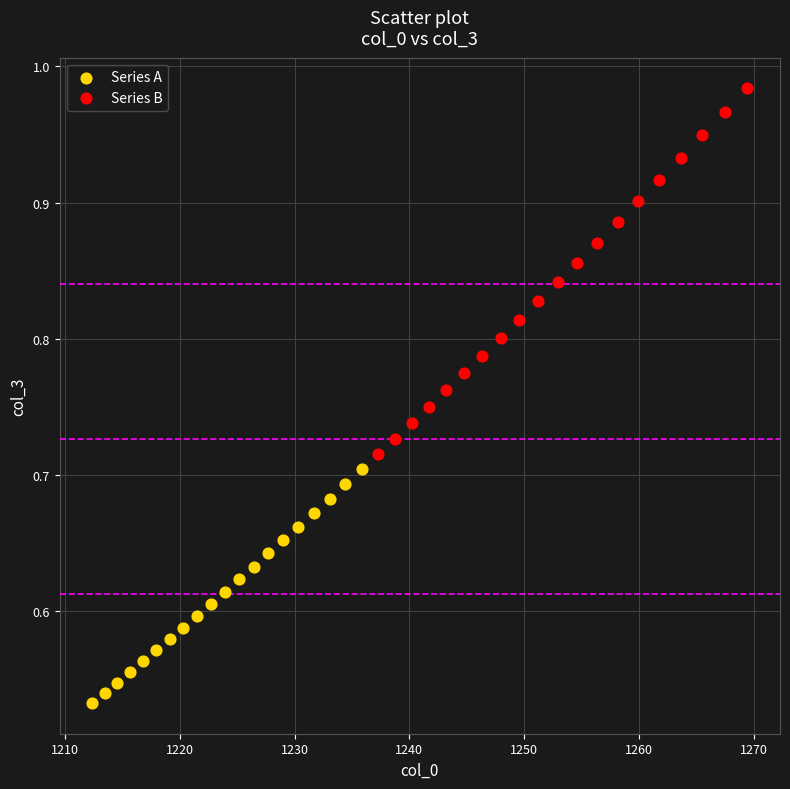

What are all the series names shown in the legend?

Series A, Series B